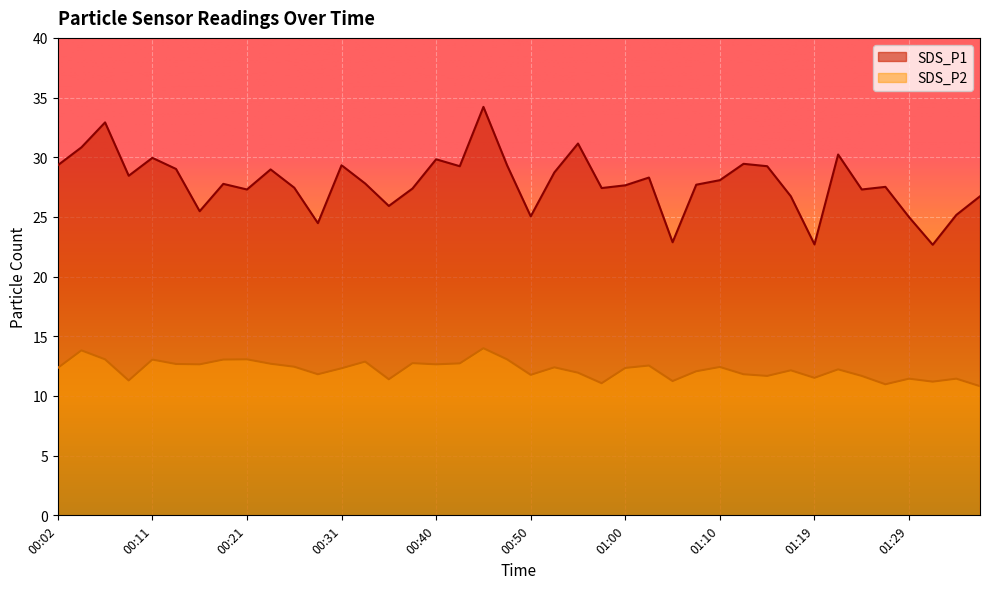

At which label does SDS_P1 reach its peak?

00:45